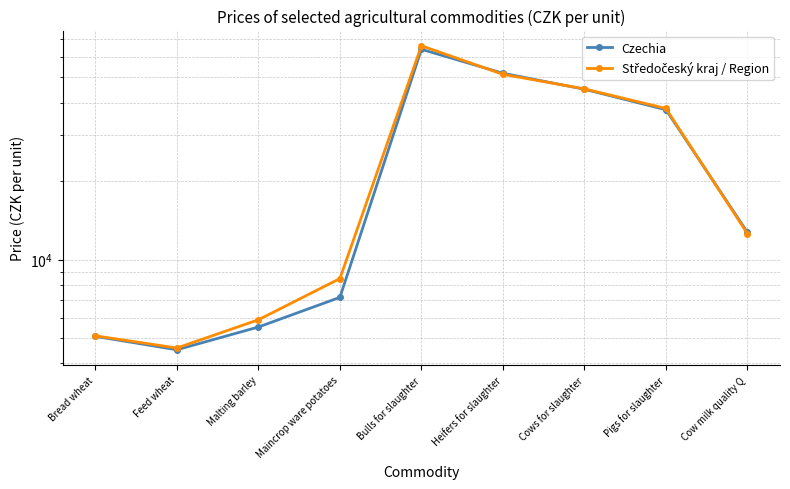

Is it true that Středočeský kraj / Region equals 10253 at Malting barley?

False